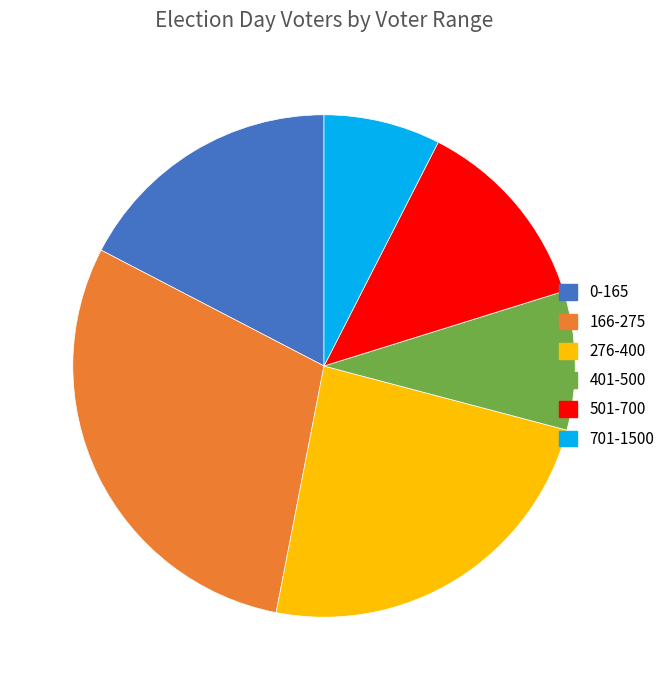

What is the smallest slice in the pie chart?

701-1500